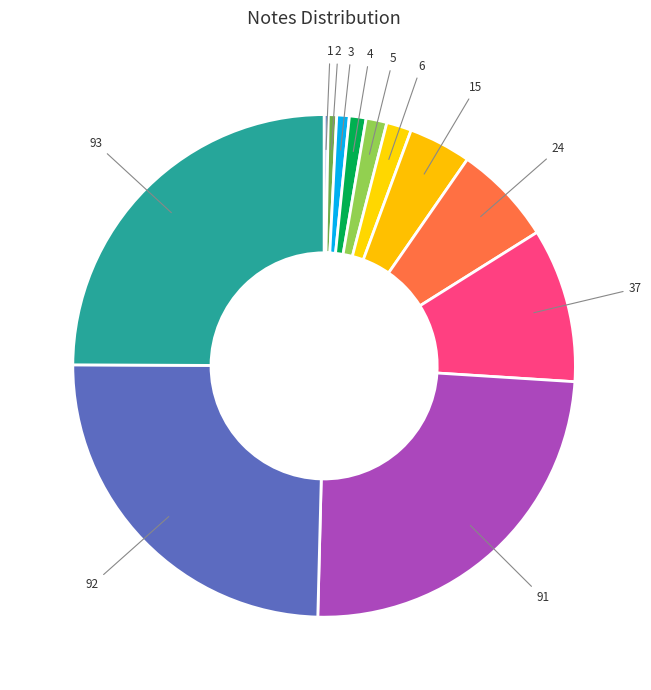

Is the sum of 37 and 5 greater than half?

No